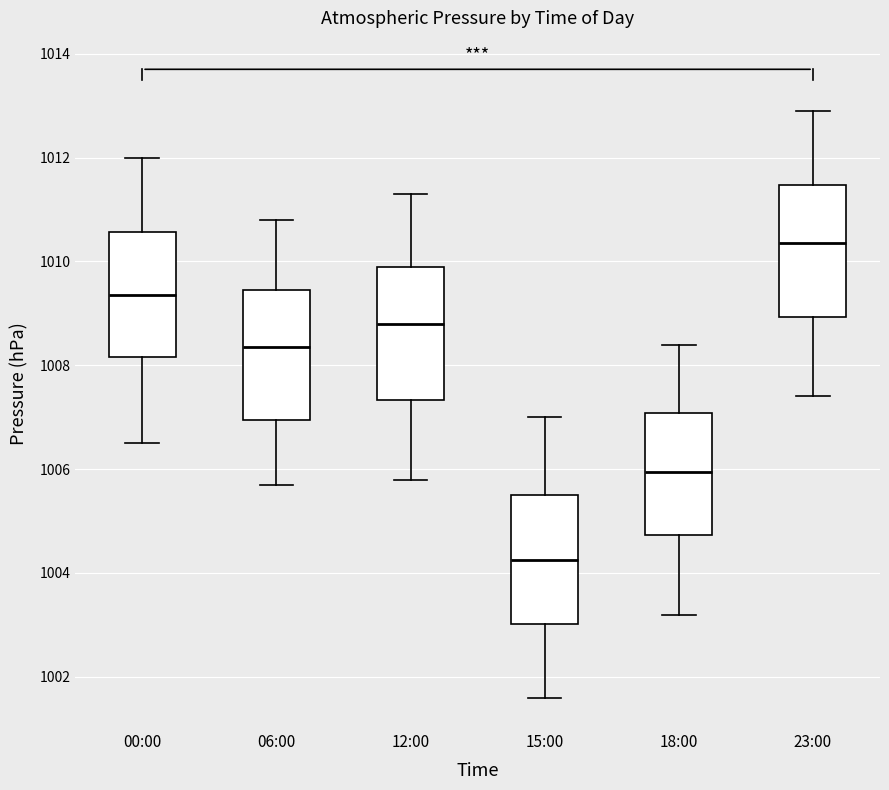

Where does the upper whisker of the box for 06:00 end on the y-axis? The values are not printed on the chart, so give them approximately, as read against the axis.

1010.8